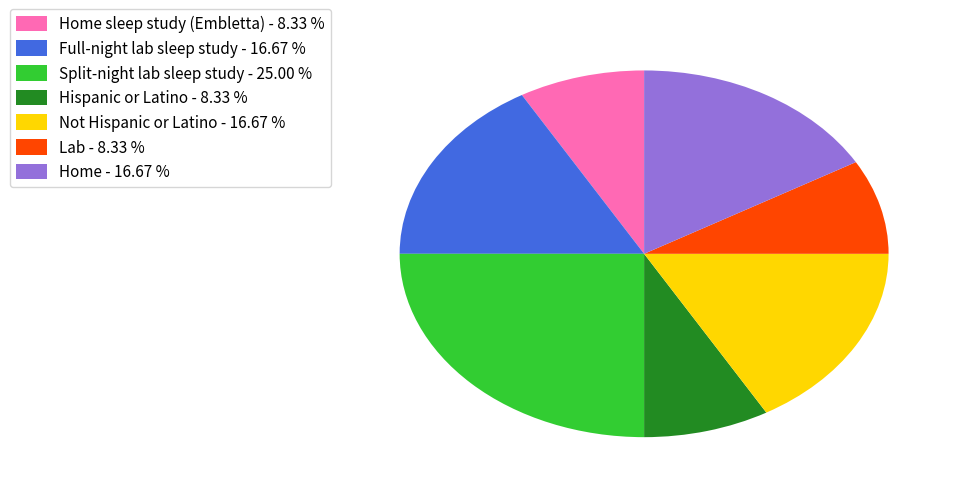

Is Lab - 8.33 % the majority of the pie?

No